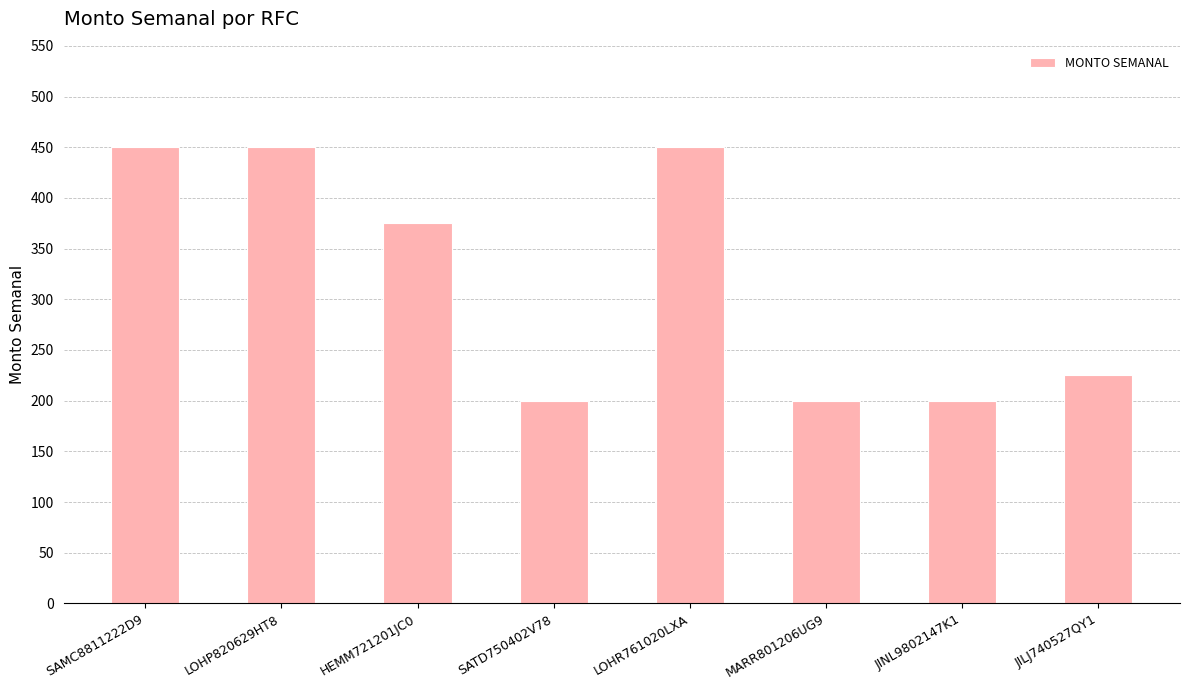

Is it true that the value at MARR801206UG9 is 136?

False